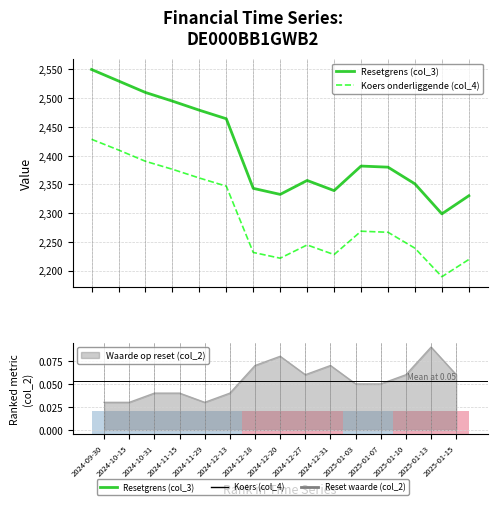

Which has a higher value, 2024-12-20 or 2025-01-03?

2025-01-03